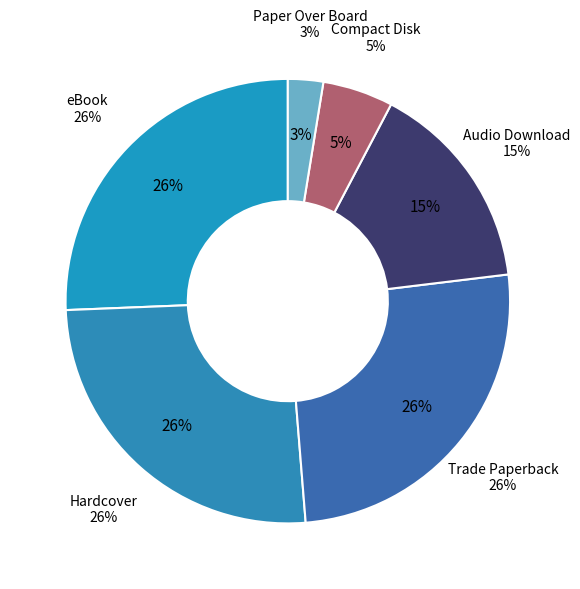

What is the largest slice in the pie chart?

eBook